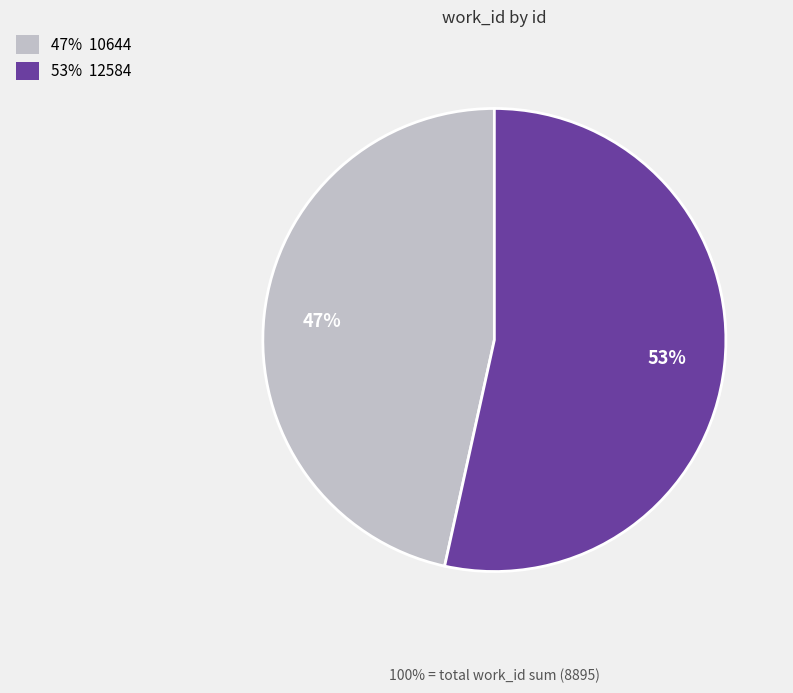

To the nearest percent, what percentage of the pie is 47% 10644?

47%